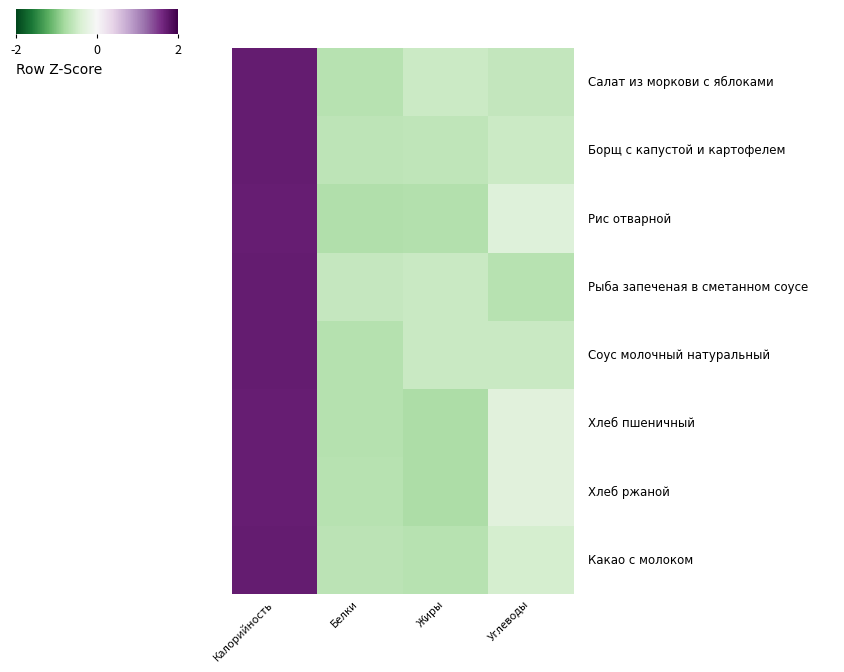

How many series are shown in this chart?

8